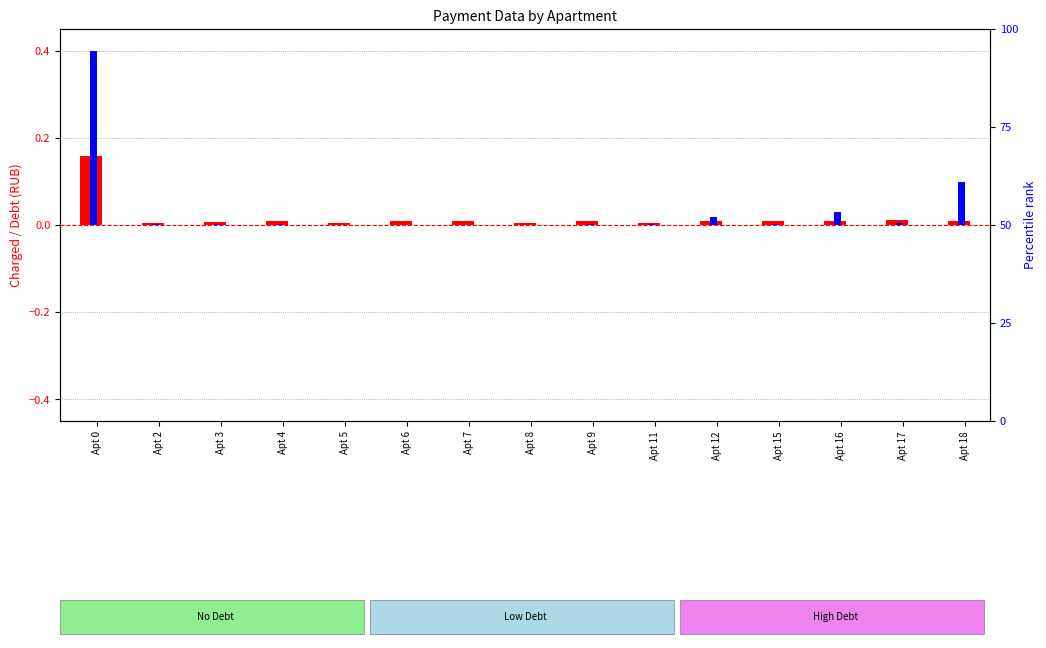

Reading left to right, what are all the values shown in this chart?

nacisleno (charged): 0.2	0.0	0.0	0.0	0.0	0.0	0.0	0.0	0.0	0.0	0.0	0.0	0.0	0.0	0.0
zadolzhennost (debt): 0.4	0.0	0.0	0.0	0.0	0.0	0.0	0.0	0.0	0.0	0.0	0.0	0.0	0.0	0.1